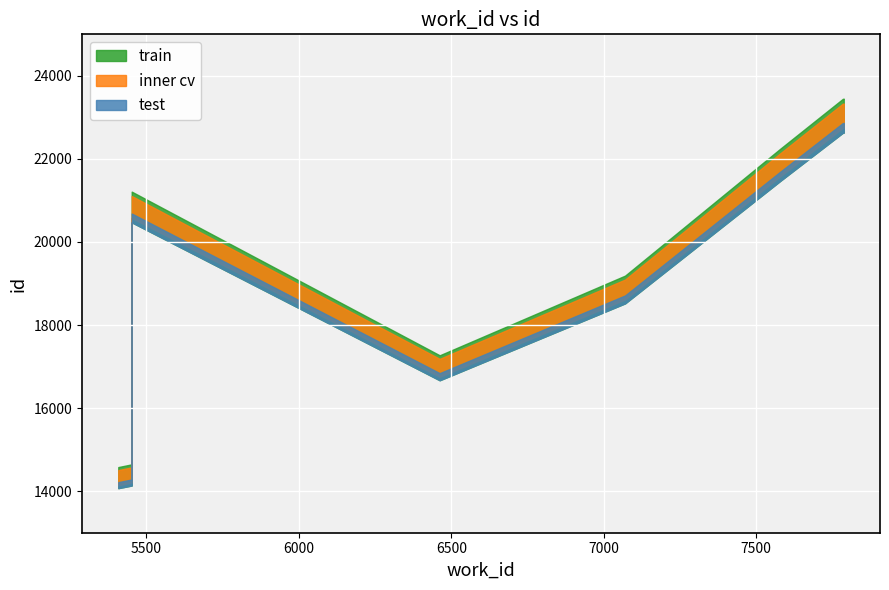

What is the average value?

19748